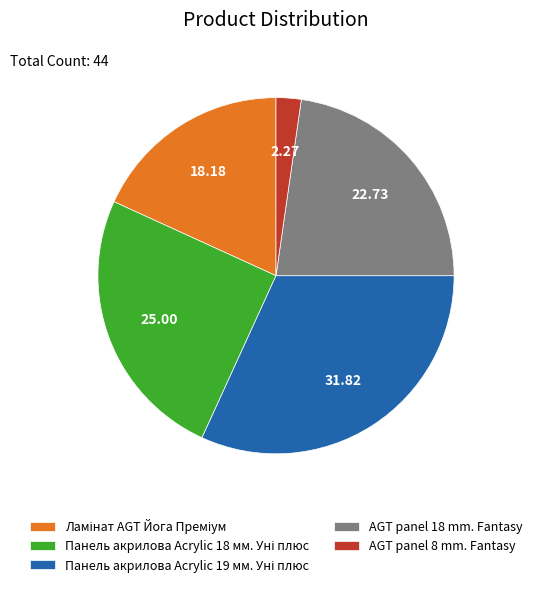

Is there a majority slice in this chart?

No